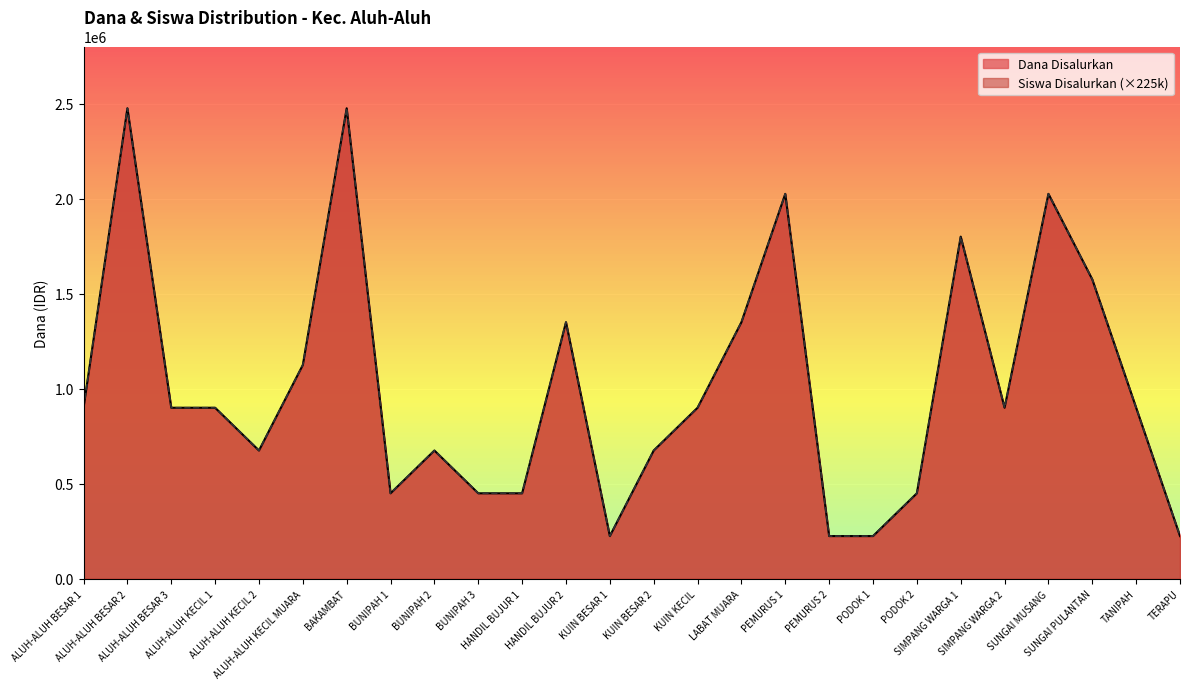

What is the average value of the Siswa Disalurkan series?

1012500